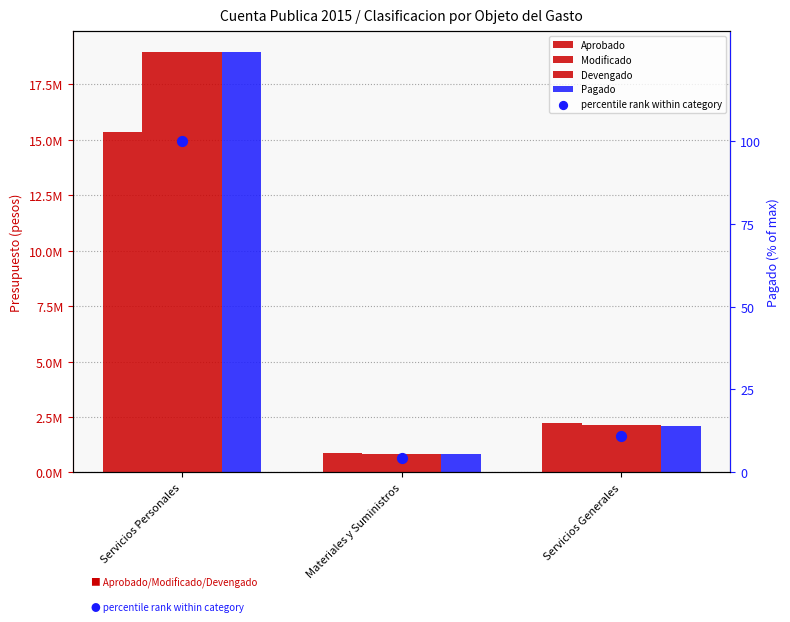

Which series has the largest Y range (max minus min)?

Modificado